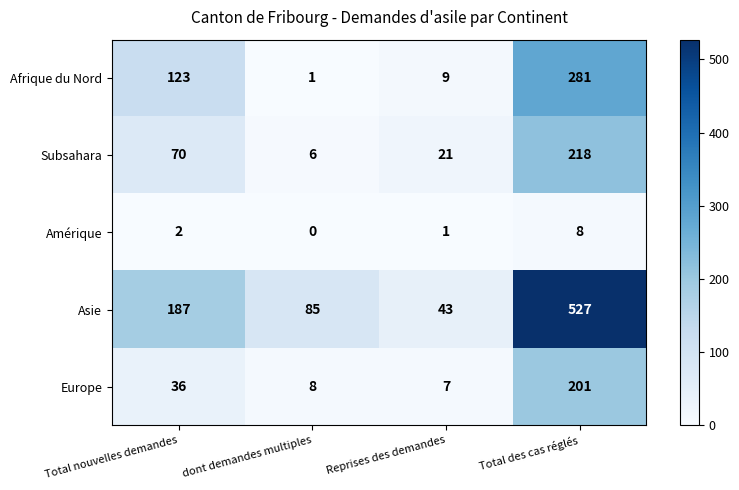

What is the maximum value shown in the chart?

527